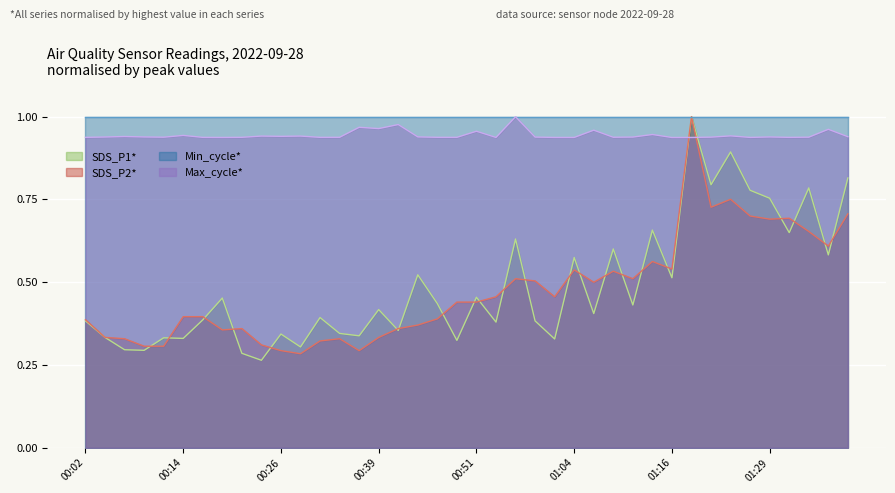

Where do Max_cycle and SDS_P2 first cross each other?

01:16 and 01:19